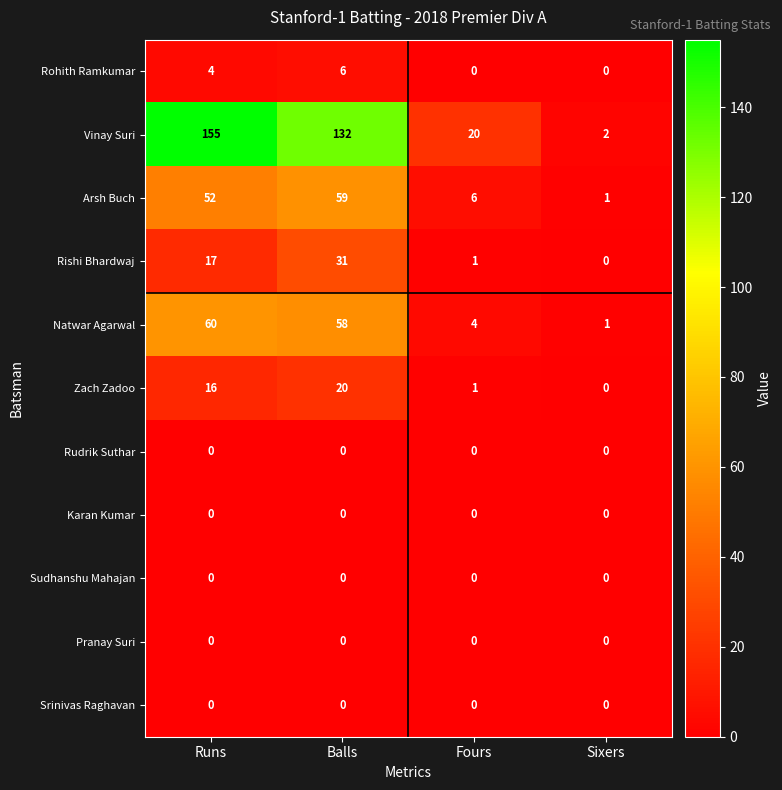

At how many categories does at least one series exceed 153?

1